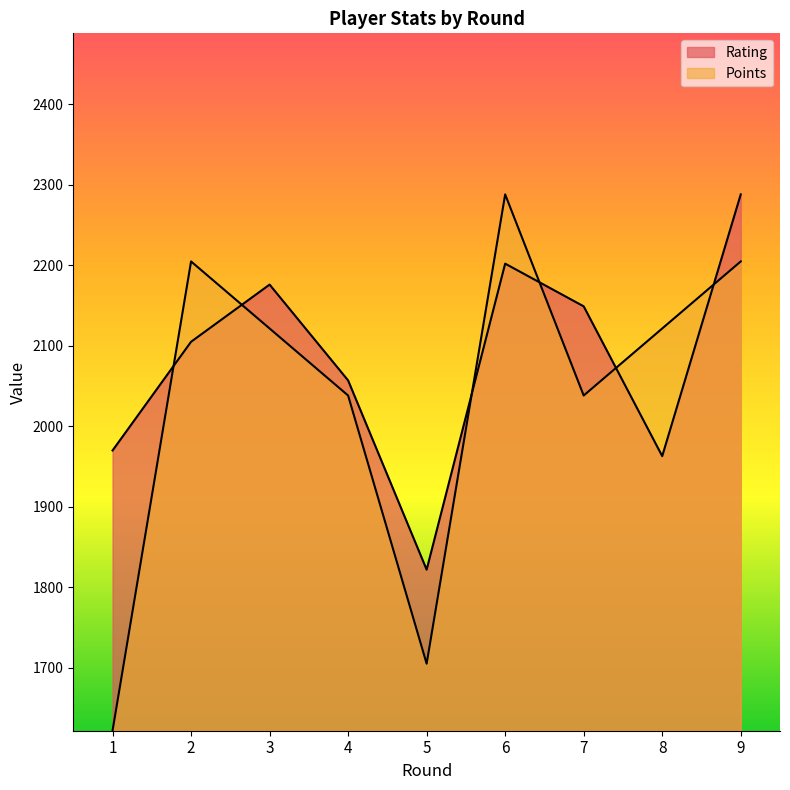

Reading left to right, what are all the values shown in this chart?

Rating: 1=1970.0	2=2105.0	3=2176.0	4=2057.0	5=1822.0	6=2202.0	7=2149.0	8=1963.0	9=2288.0
Points: 1=1622.0	2=2204.8	3=2121.5	4=2038.2	5=1705.2	6=2288.0	7=2038.2	8=2121.5	9=2204.8